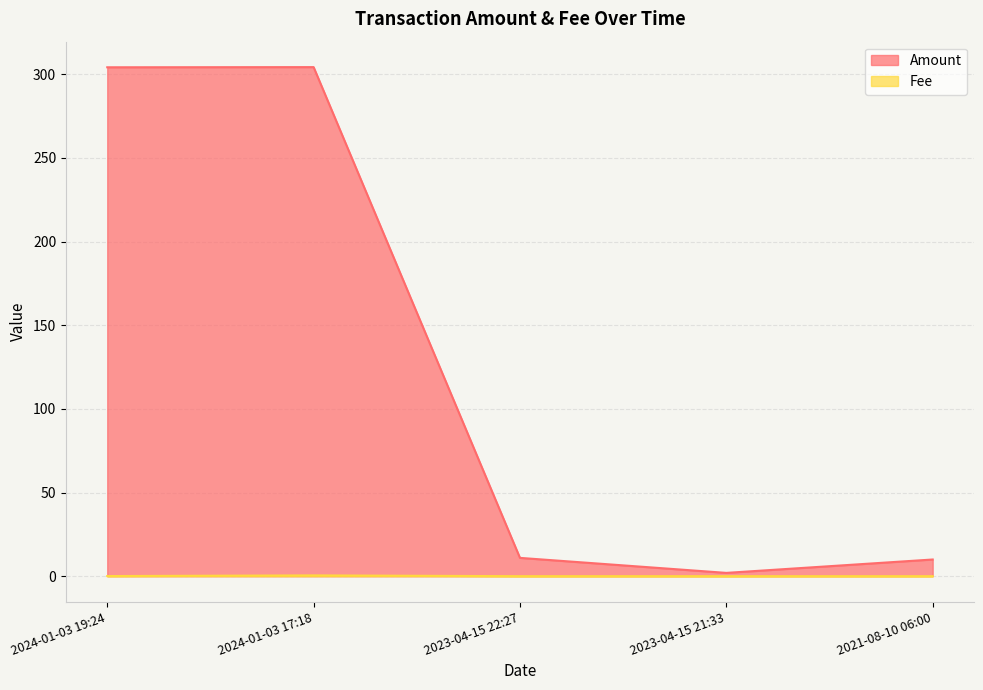

At which label is Amount closest to 153?

2023-04-15 22:27